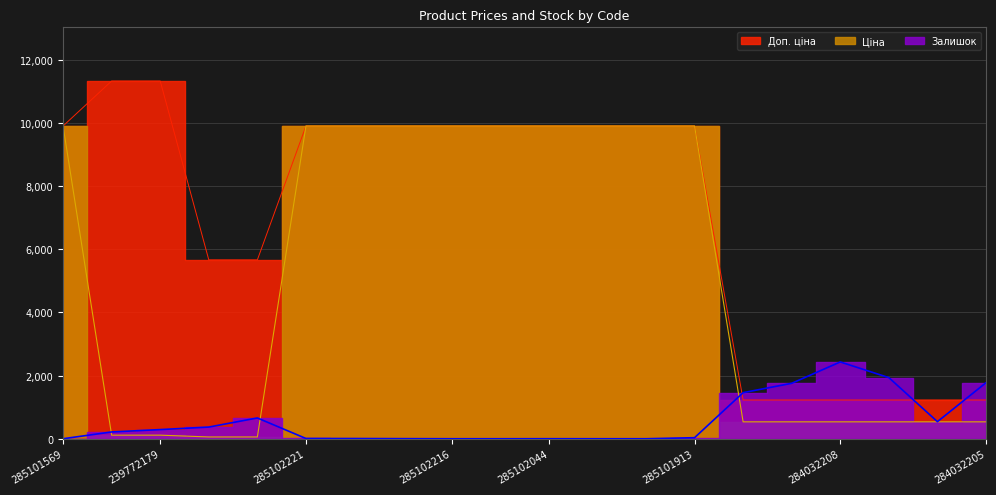

Reading left to right, list all the values displayed in this chart.

Ціна: 285101569=9908.5	239772195=113.3	239772179=113.3	239732195=56.7	239732179=56.7	285102221=9908.5	285102219=9908.5	285102218=9908.5	285102216=9908.5	285102120=9908.5	285102044=9908.5	285101916=9908.5	285101915=9908.5	285101913=9908.5	284032204=535.4	284032203=535.4	284032208=535.4	284032207=535.4	284032206=535.4	284032205=535.4
Доп. ціна: 285101569=9908.5	239772195=11334.0	239772179=11334.0	239732195=5667.0	239732179=5667.0	285102221=9908.5	285102219=9908.5	285102218=9908.5	285102216=9908.5	285102120=9908.5	285102044=9908.5	285101916=9908.5	285101915=9908.5	285101913=9908.5	284032204=1227.2	284032203=1227.2	284032208=1227.2	284032207=1227.2	284032206=1227.2	284032205=1227.2
Залишок: 285101569=0.0	239772195=215.0	239772179=290.0	239732195=370.0	239732179=658.0	285102221=8.0	285102219=7.0	285102218=3.0	285102216=0.0	285102120=0.0	285102044=1.0	285101916=0.0	285101915=0.0	285101913=33.0	284032204=1460.0	284032203=1756.0	284032208=2433.0	284032207=1936.0	284032206=541.0	284032205=1775.0